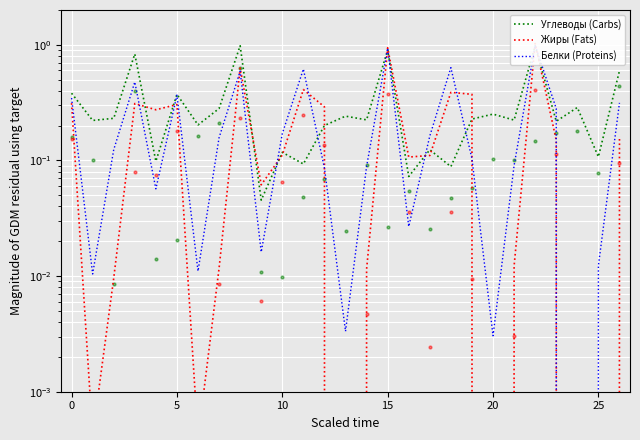

Which series has the largest Y range (max minus min)?

Жиры (Fats)